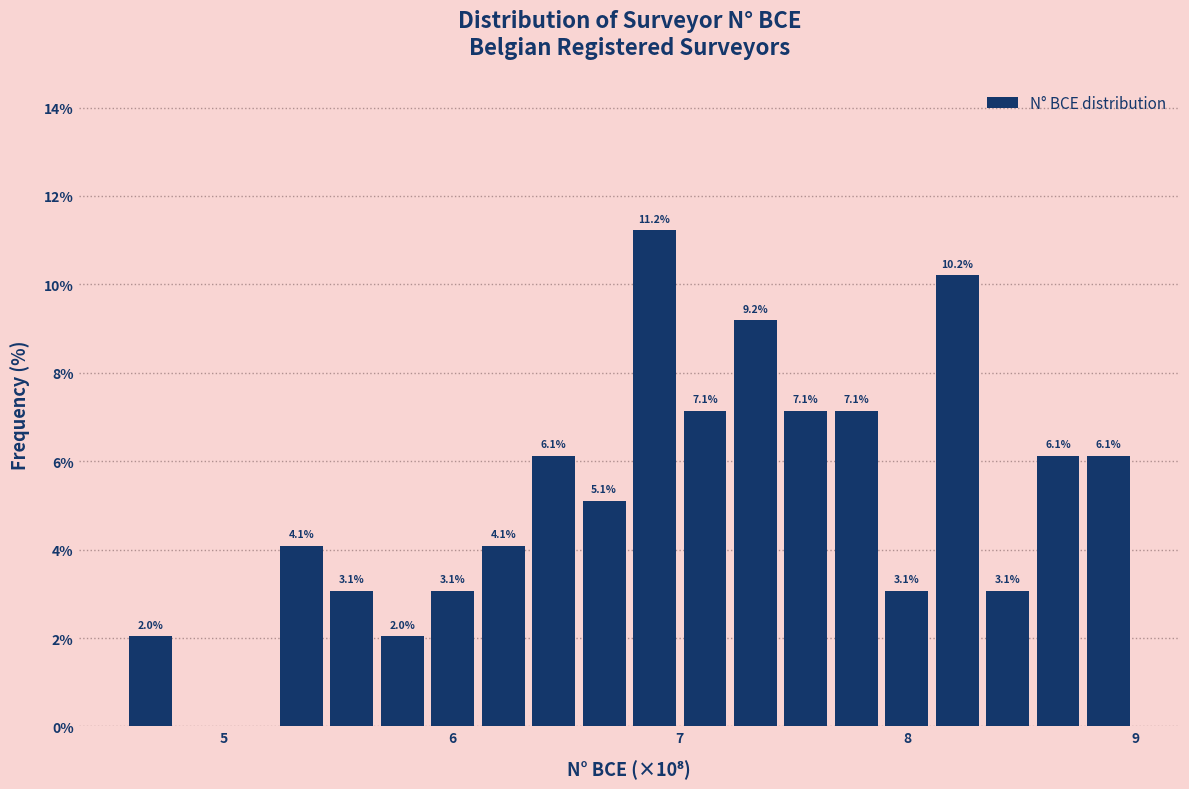

Around what value on the x-axis is the tallest bar? Give the approximate position of its centre, as read against the axis.

6.9